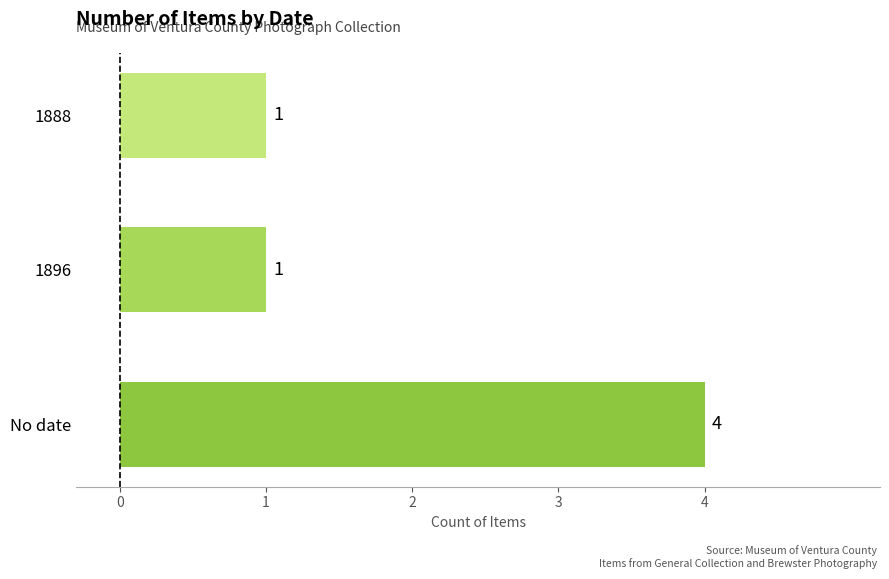

The chart shows a value of 5 at No date. True or false?

False